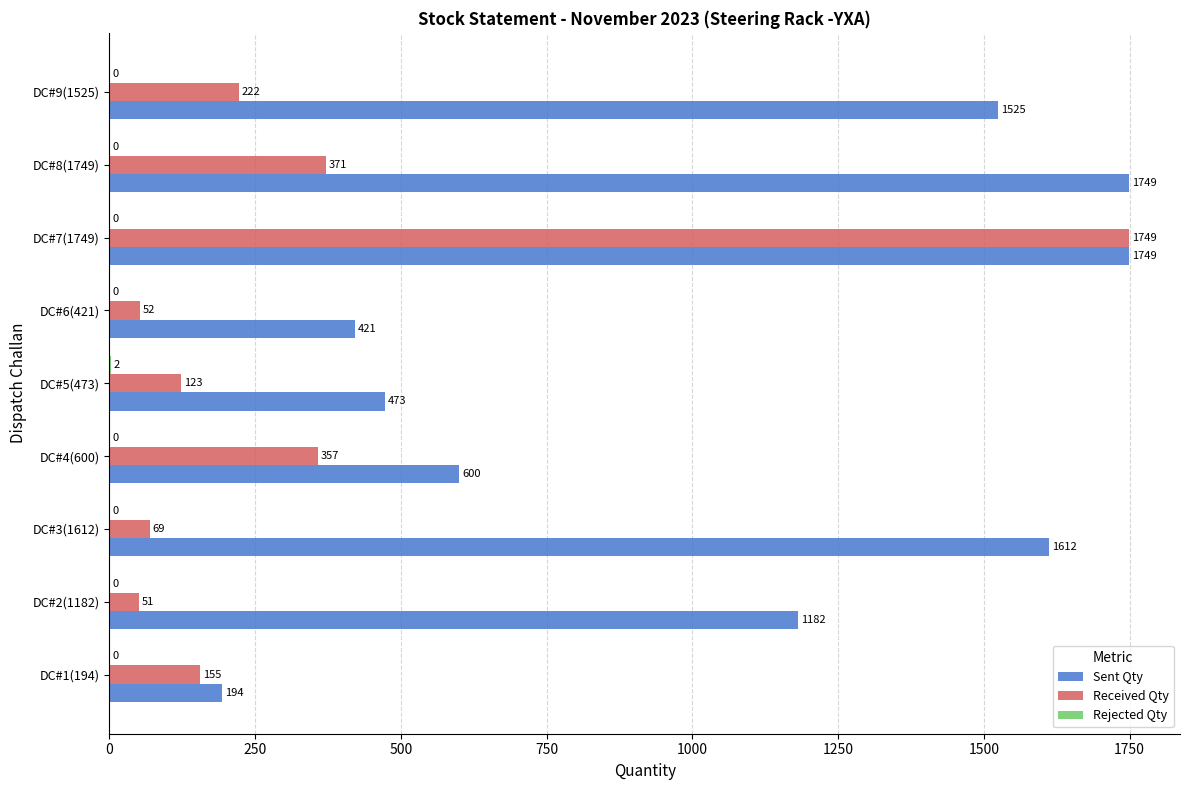

What is the sum of all Received Qty values?

3149